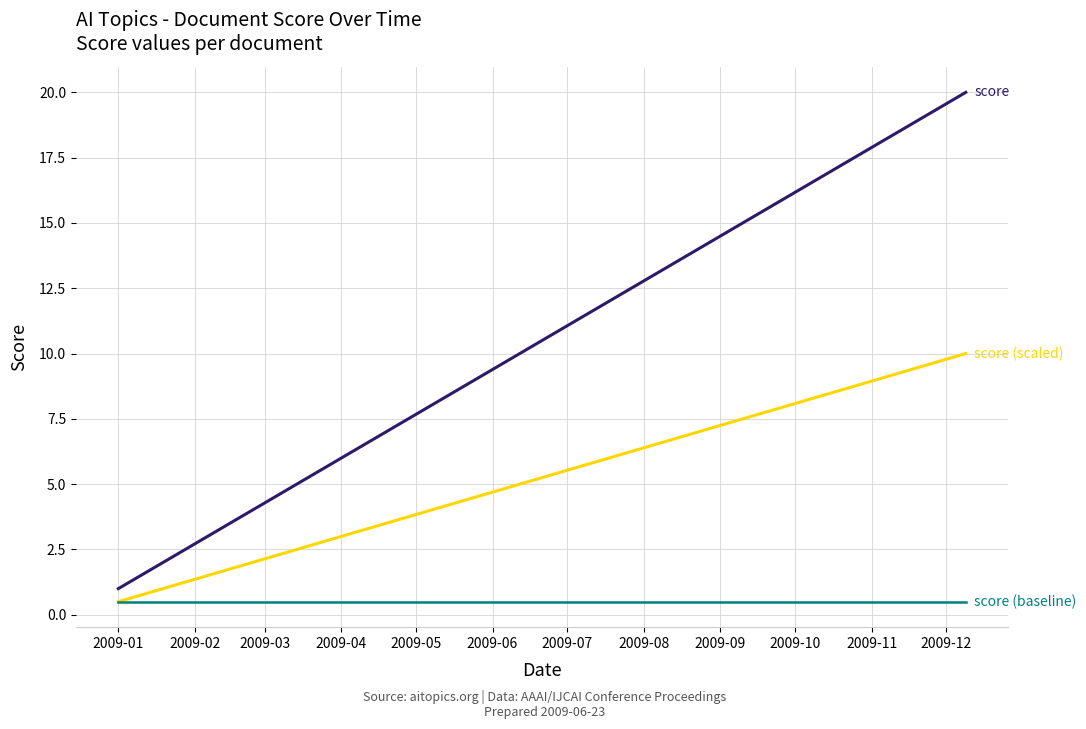

What is the minimum value shown in the chart?

0.5